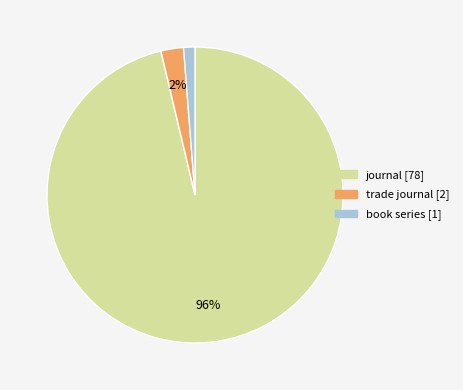

To the nearest percent, what is the average slice percentage?

33%